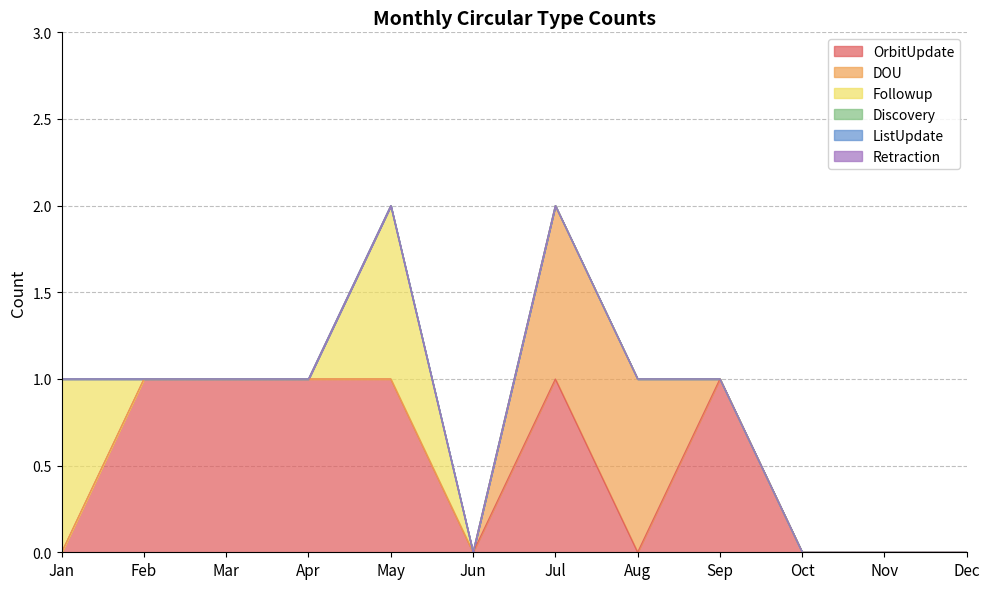

The OrbitUpdate series shows 0 at Jun. True or false?

True